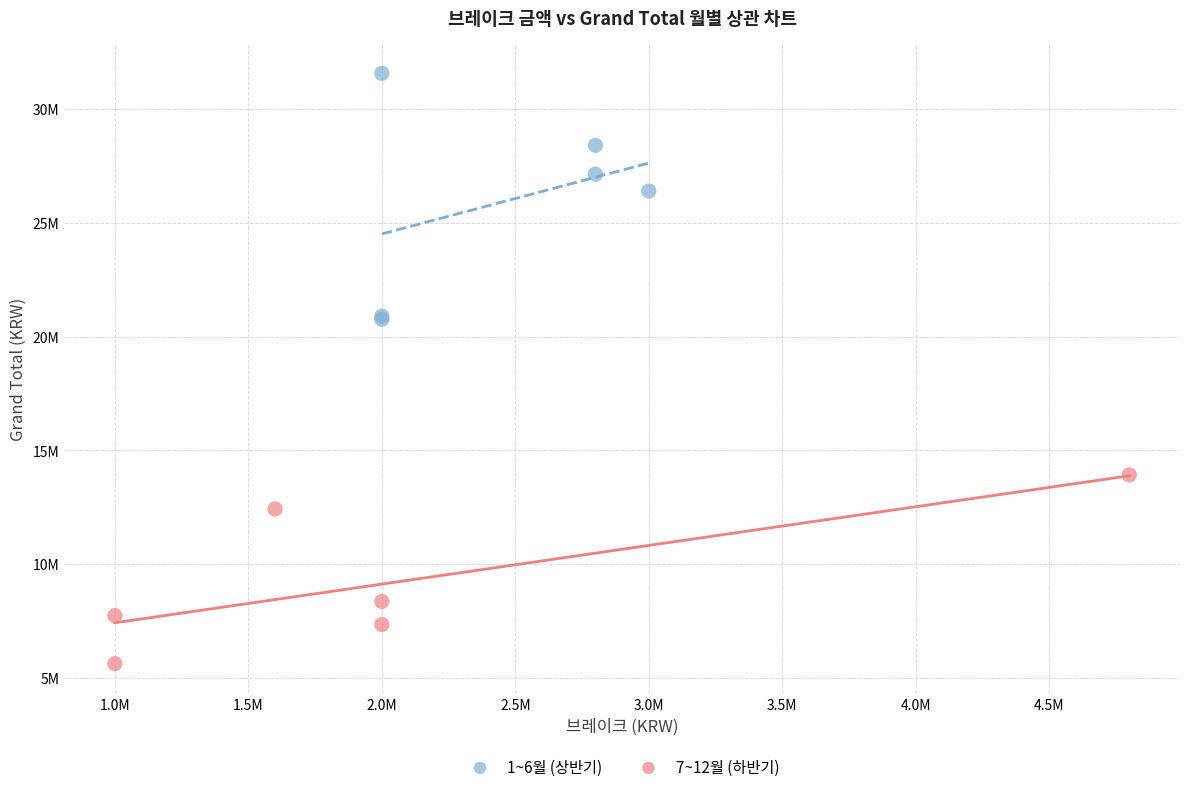

Which series has the widest spread of Y values?

1~6월 (상반기)